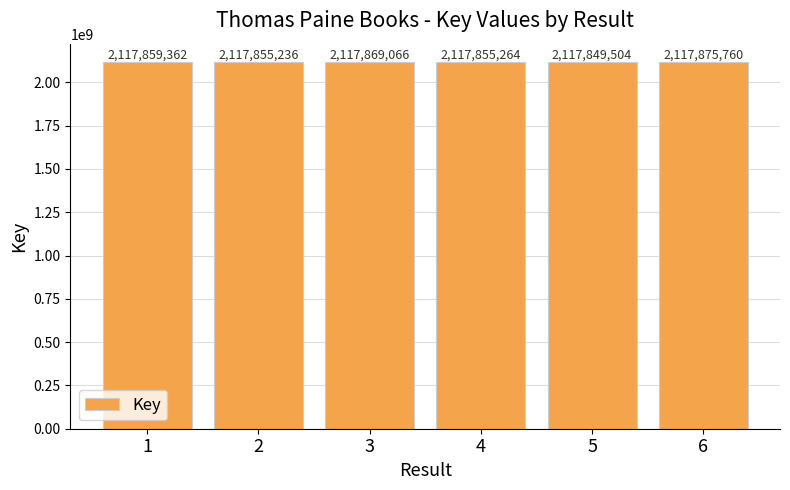

Rank the categories by value from lowest to highest.

5, 2, 4, 1, 3, 6